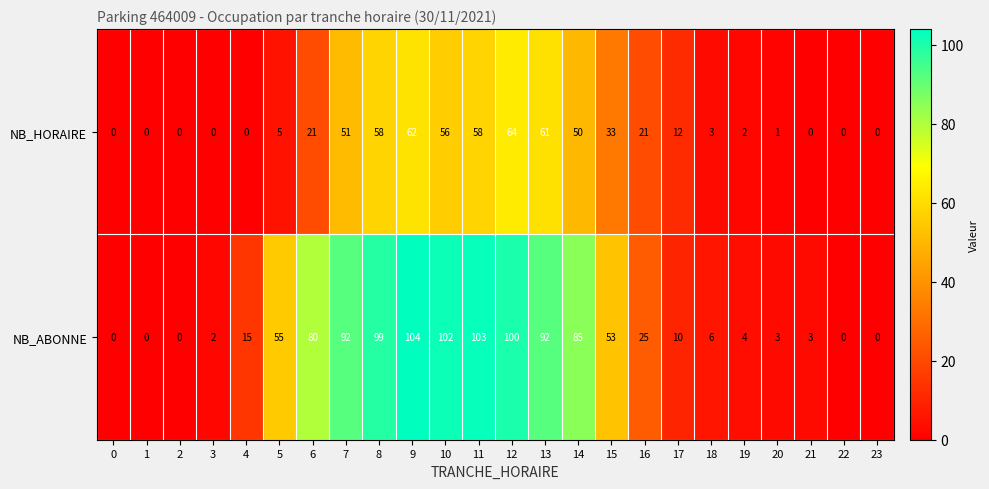

List the series in order of their overall mean, lowest first.

NB_HORAIRE, NB_ABONNE